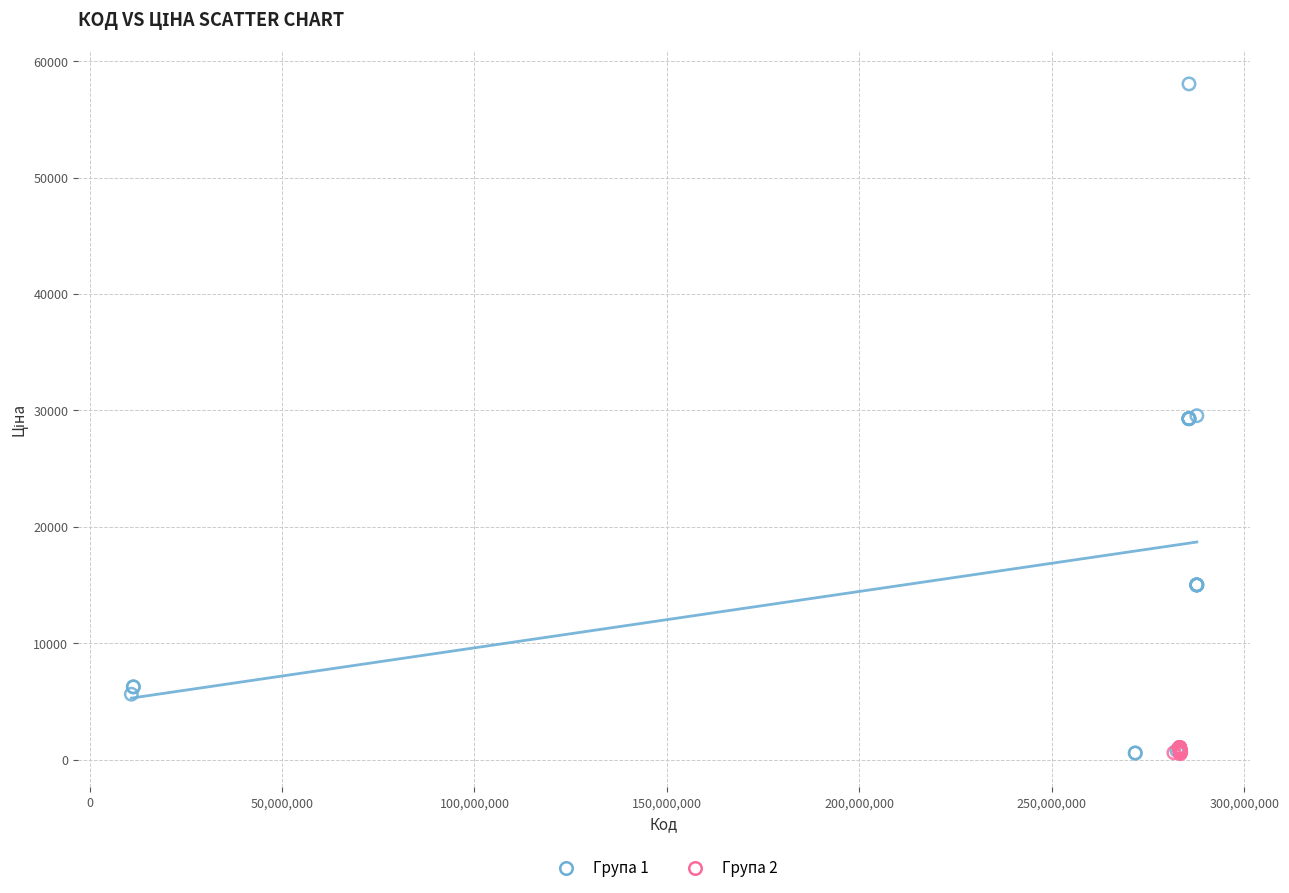

Which series reaches the maximum Y coordinate?

Група 1